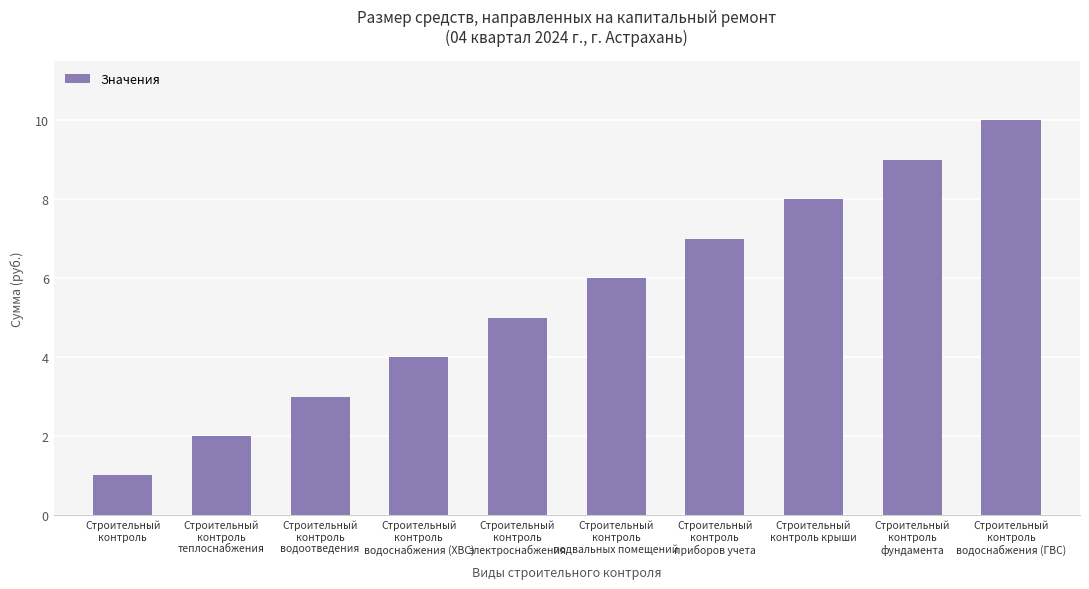

List the labels in order of value, largest first.

Строительный
контроль
водоснабжения (ГВС), Строительный
контроль
фундамента, Строительный
контроль крыши, Строительный
контроль
приборов учета, Строительный
контроль
подвальных помещений, Строительный
контроль
электроснабжения, Строительный
контроль
водоснабжения (ХВС), Строительный
контроль
водоотведения, Строительный
контроль
теплоснабжения, Строительный
контроль